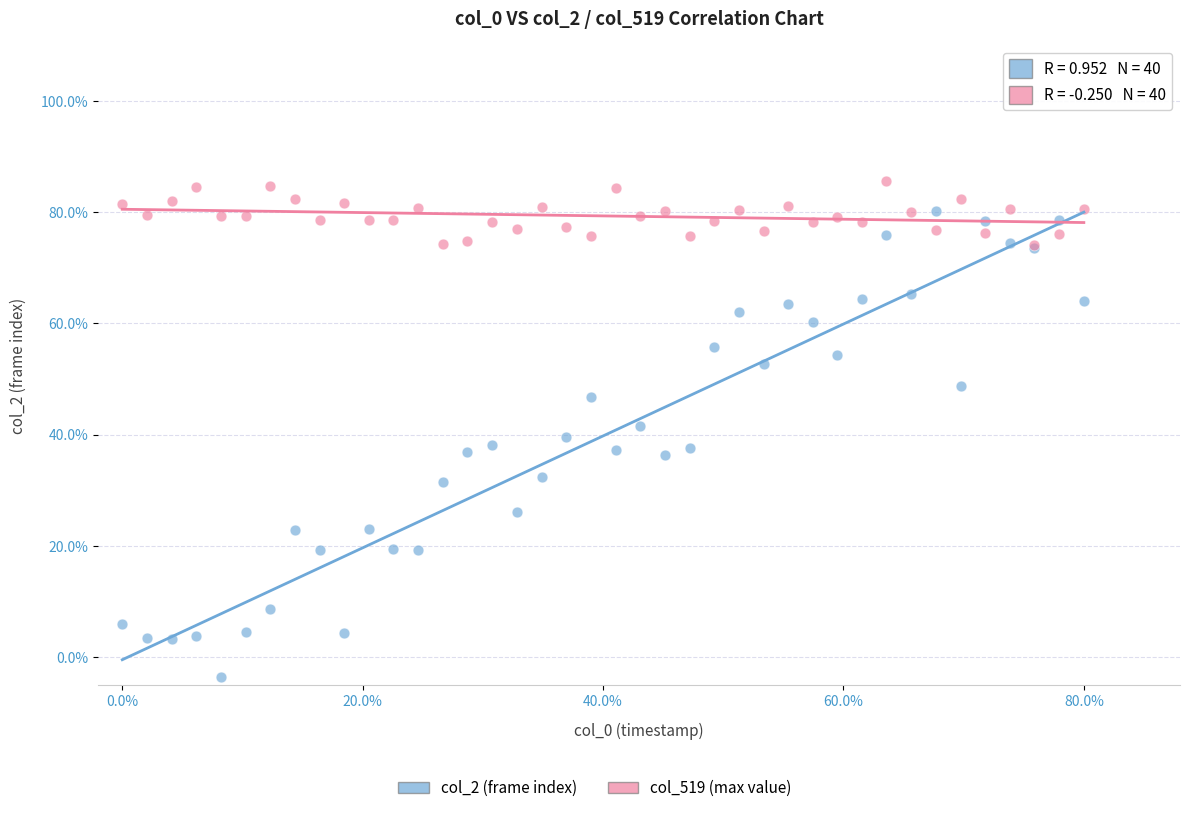

Which series reaches the minimum Y coordinate?

col_2 (frame index)